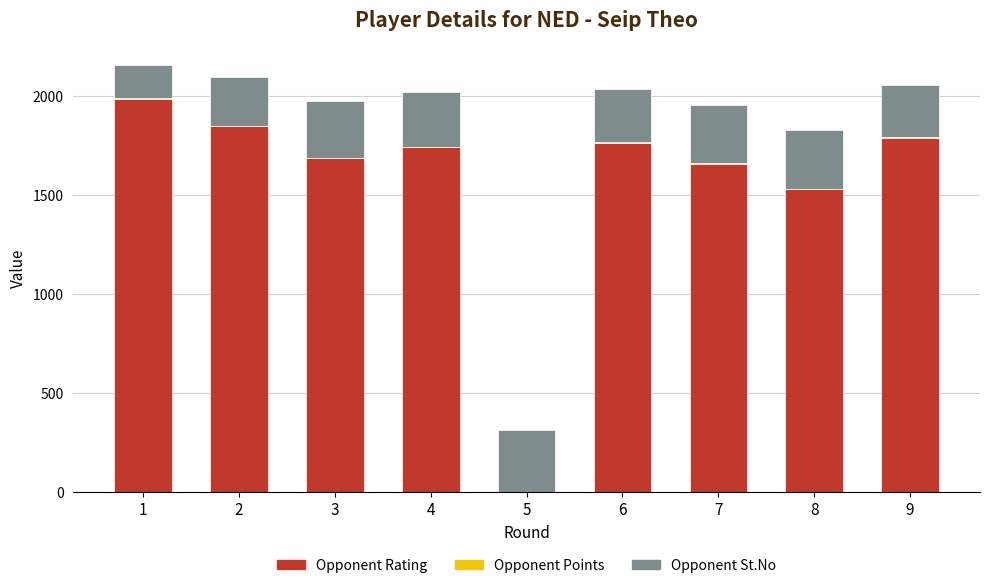

What is the highest value of the Opponent Rating series?

1987.0